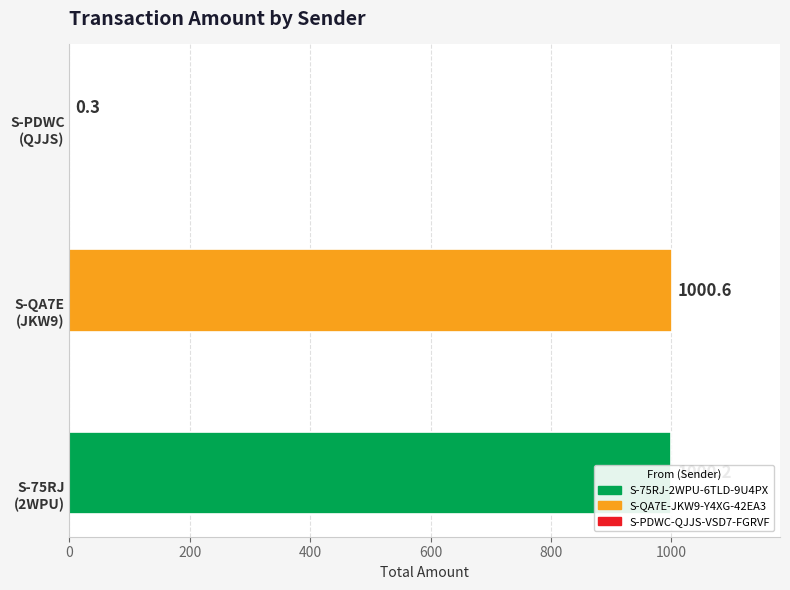

What is the greatest value displayed?

1000.6